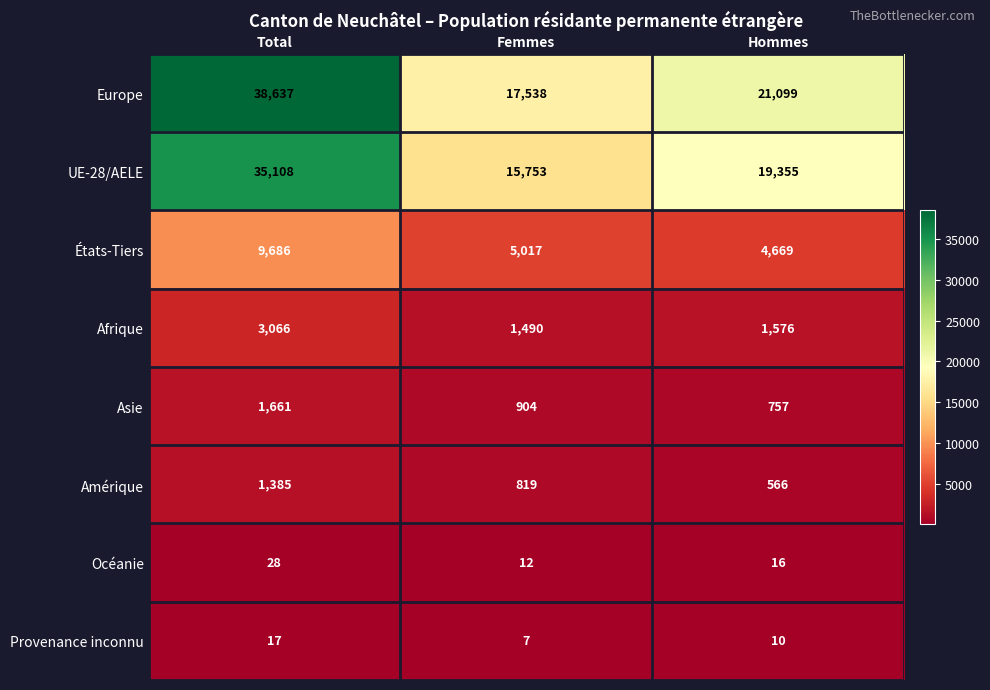

Where does the États-Tiers series first go above 5017?

Total